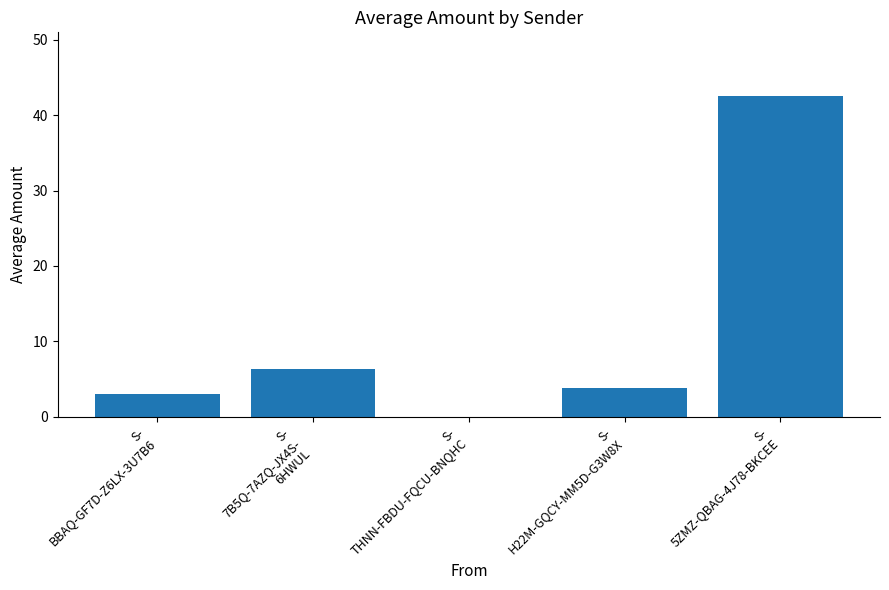

What is the sum of all values?

55.6